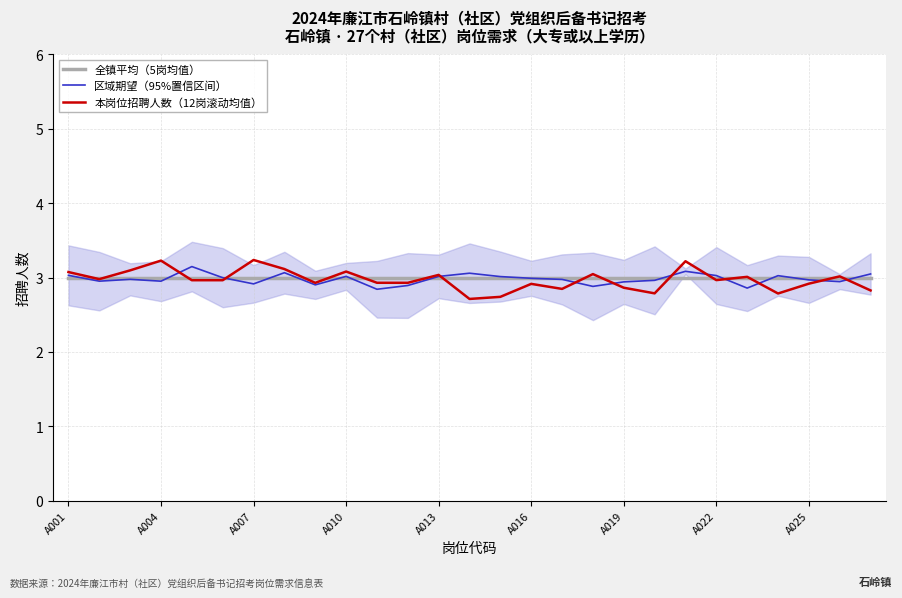

List the series in order of their peak value, lowest first.

全镇平均（5岗均值）, 区域期望（95%置信区间）, 本岗位招聘人数（12岗滚动均值）